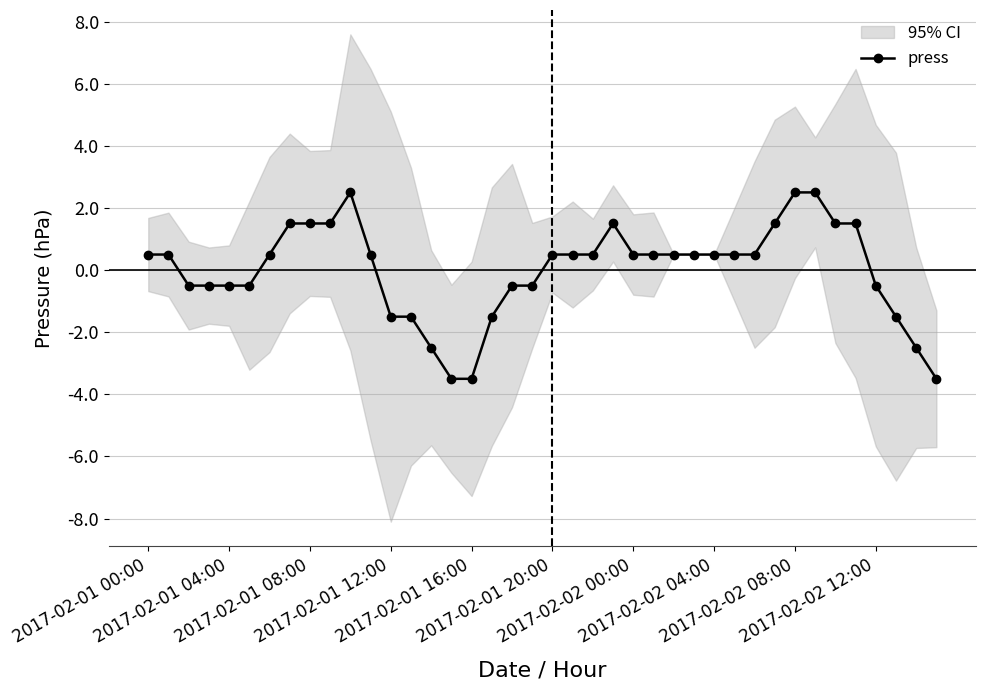

Reading right to left, transcribe all the data shown in this chart.

-3.5	-2.5	-1.5	-0.5	1.5	1.5	2.5	2.5	1.5	0.5	0.5	0.5	0.5	0.5	0.5	0.5	1.5	0.5	0.5	0.5	-0.5	-0.5	-1.5	-3.5	-3.5	-2.5	-1.5	-1.5	0.5	2.5	1.5	1.5	1.5	0.5	-0.5	-0.5	-0.5	-0.5	0.5	0.5